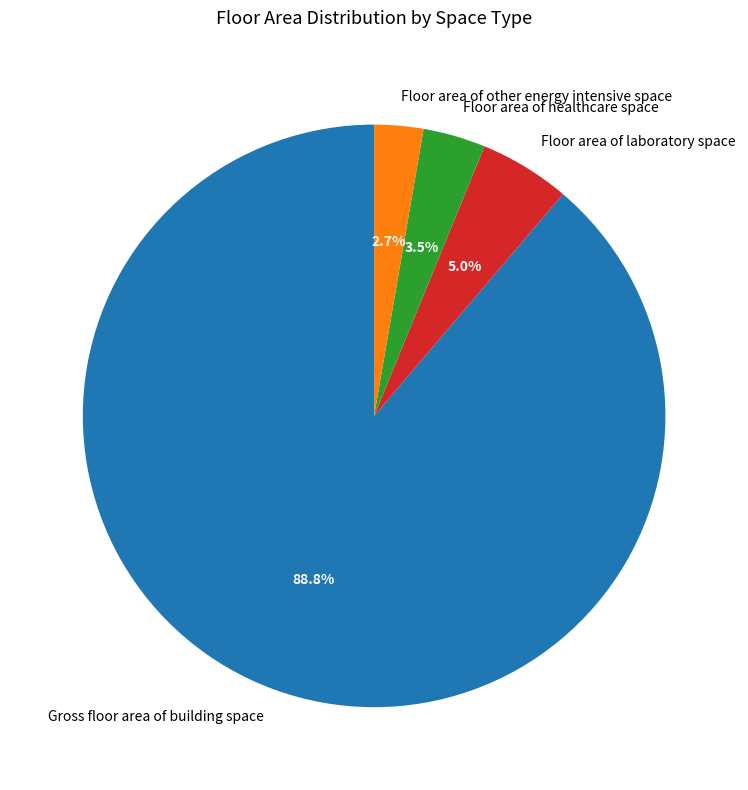

Rank the categories by value from highest to lowest.

Gross floor area of building space, Floor area of laboratory space, Floor area of healthcare space, Floor area of other energy intensive space